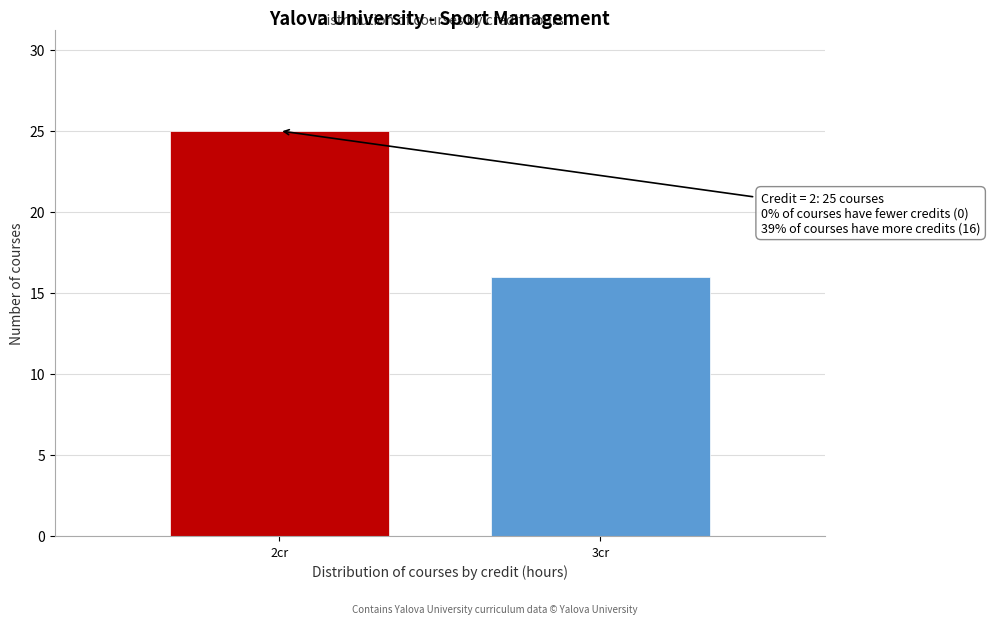

Reading left to right, what are all the values shown in this chart?

25	16